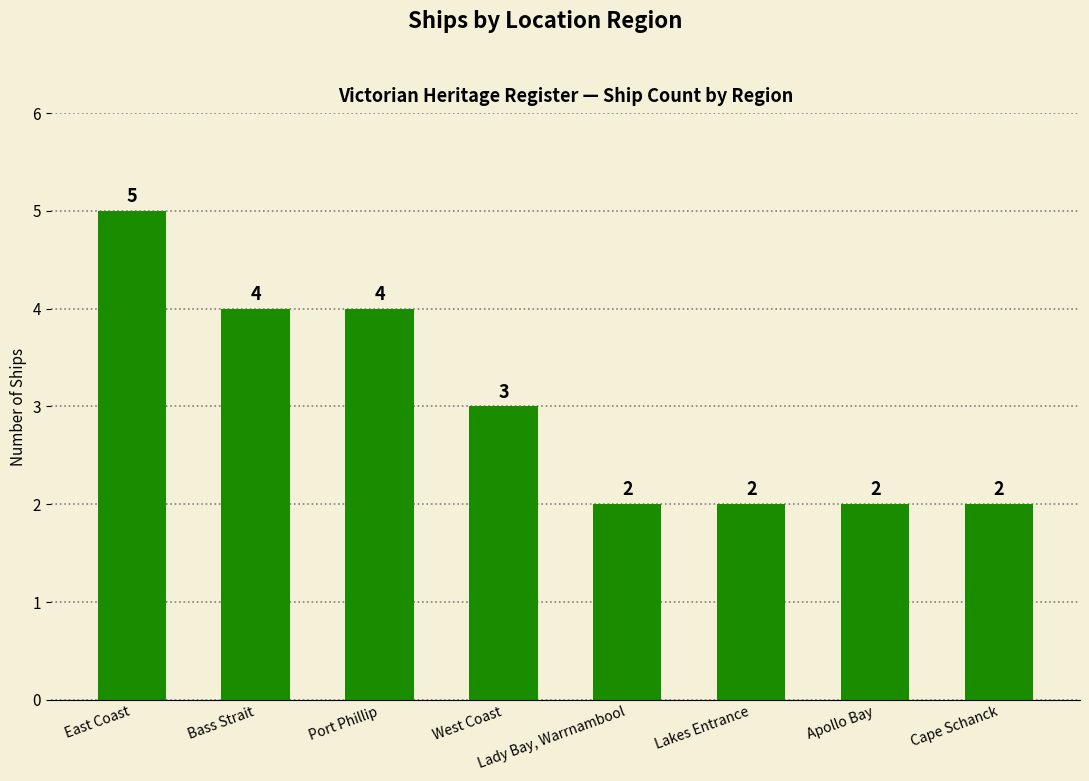

How many bars are there in total?

8